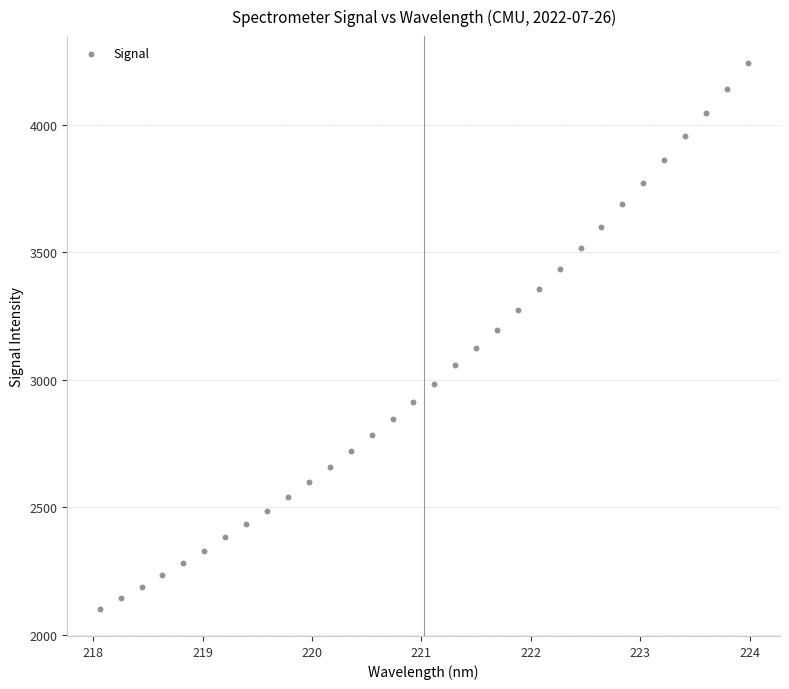

What is the range of X values (max minus min)?

5.9